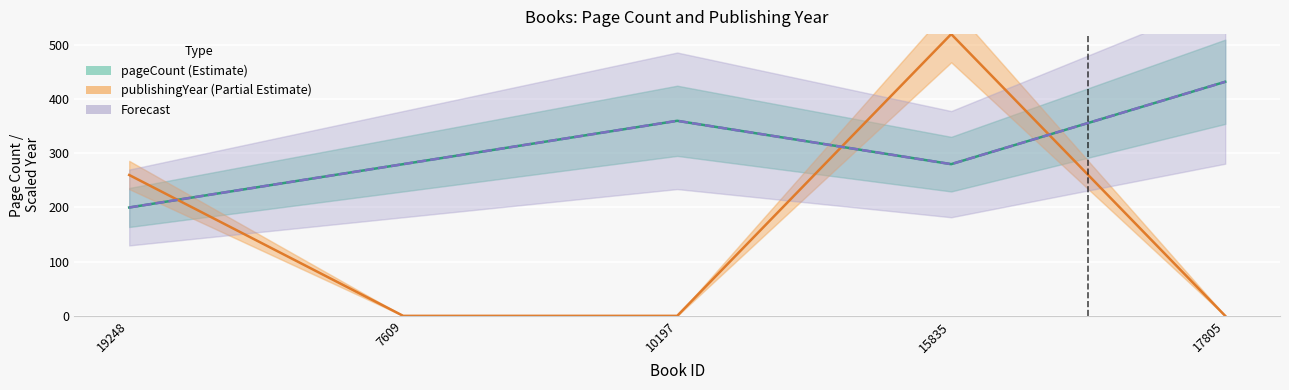

The value of publishingYear (Partial Estimate) at 10197 is -269. True or false?

False